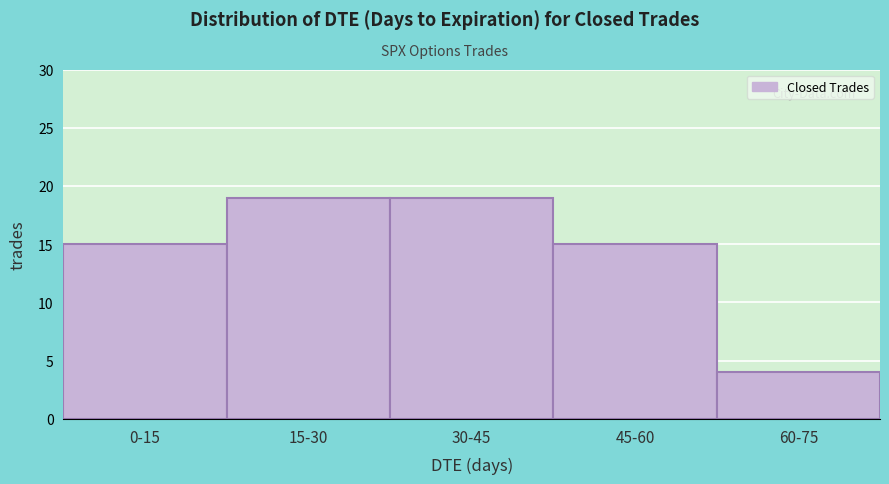

Reading left to right, what are all the values shown in this chart?

0-15=15	15-30=19	30-45=19	45-60=15	60-75=4